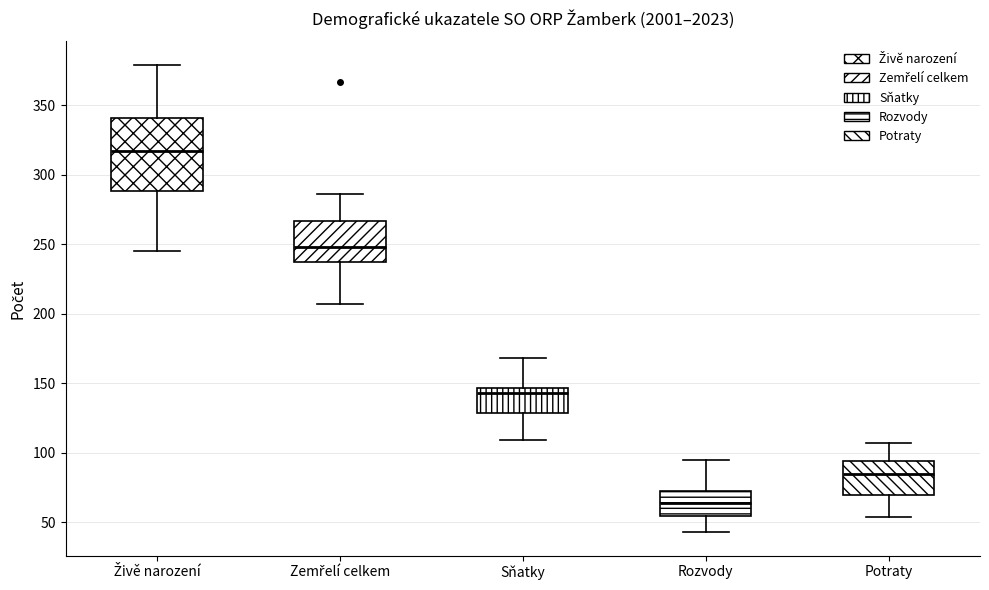

Comparing the boxes themselves (not the whiskers), which one is the tallest?

Živě narození